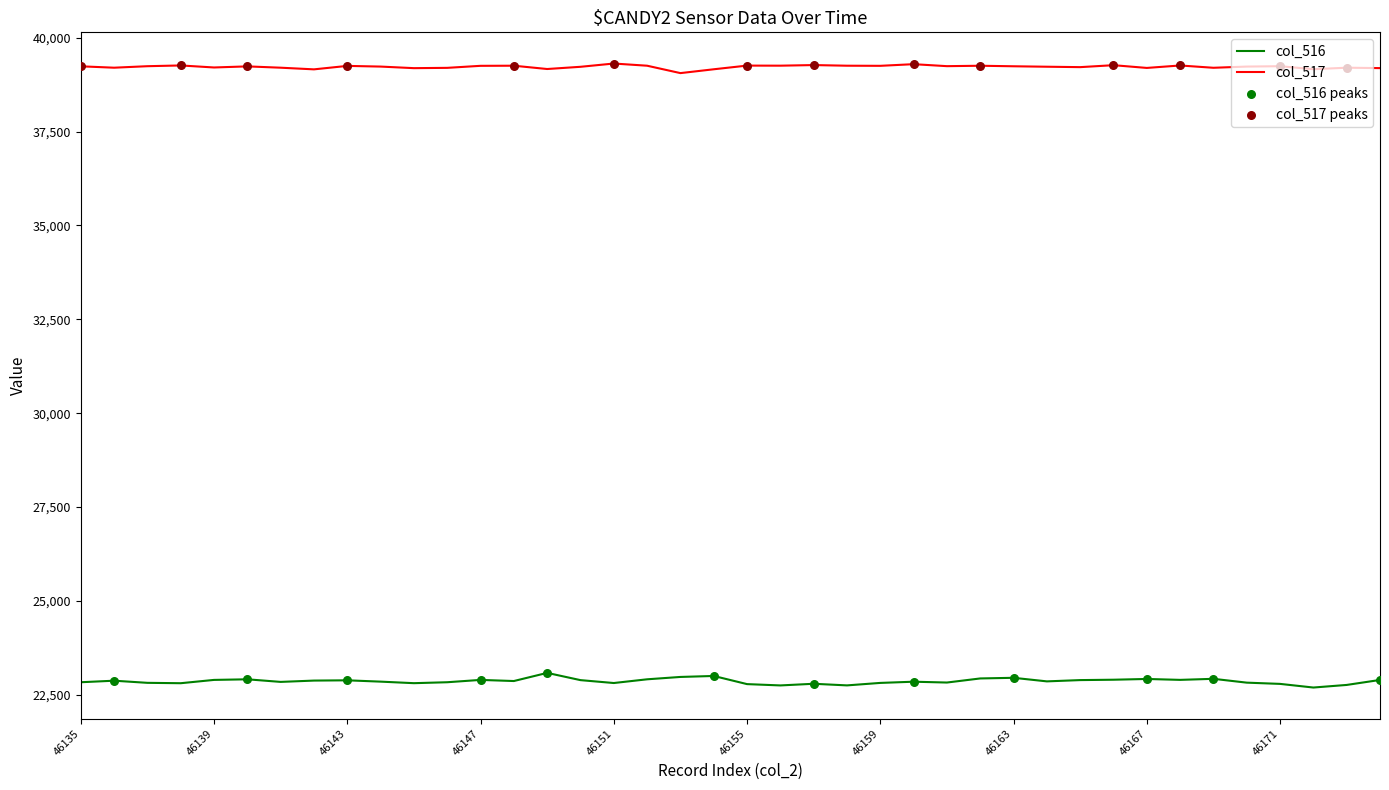

True or false: col_516 and col_517 cross at least once.

False